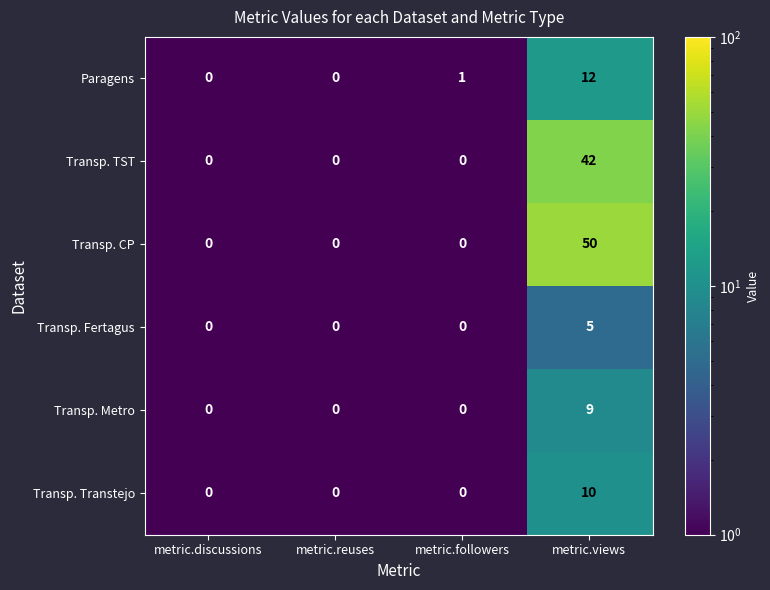

The value of Transp. Metro at metric.reuses is 0. True or false?

True